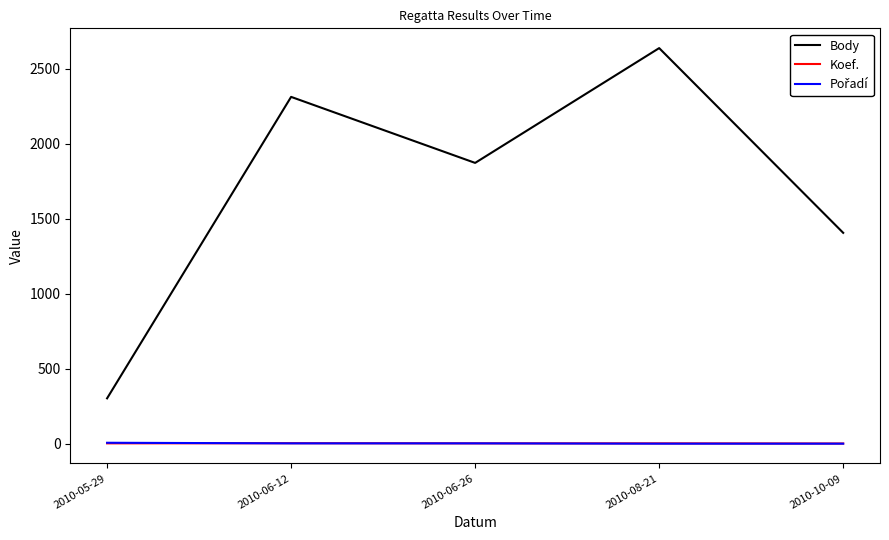

What is the total value across all series at 2010-05-29?

313